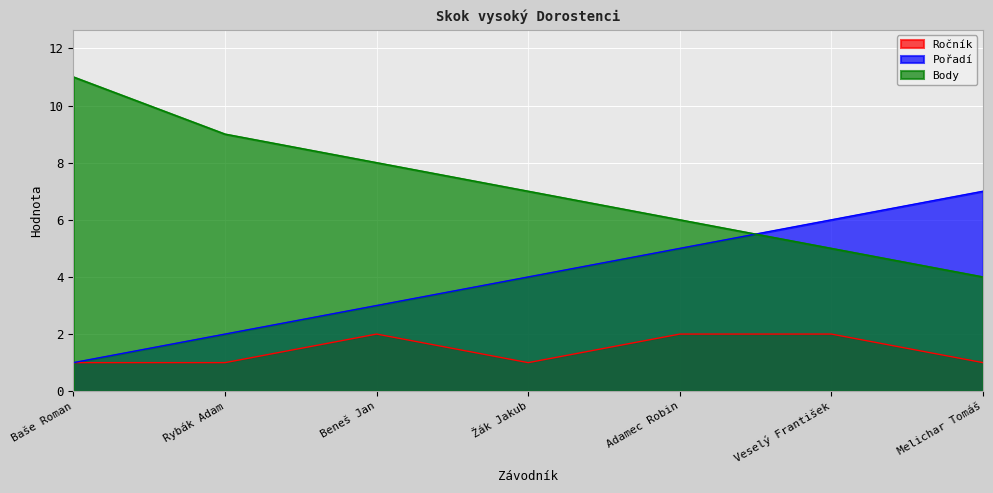

Which series changed the most between Žák Jakub and Veselý František?

Pořadí